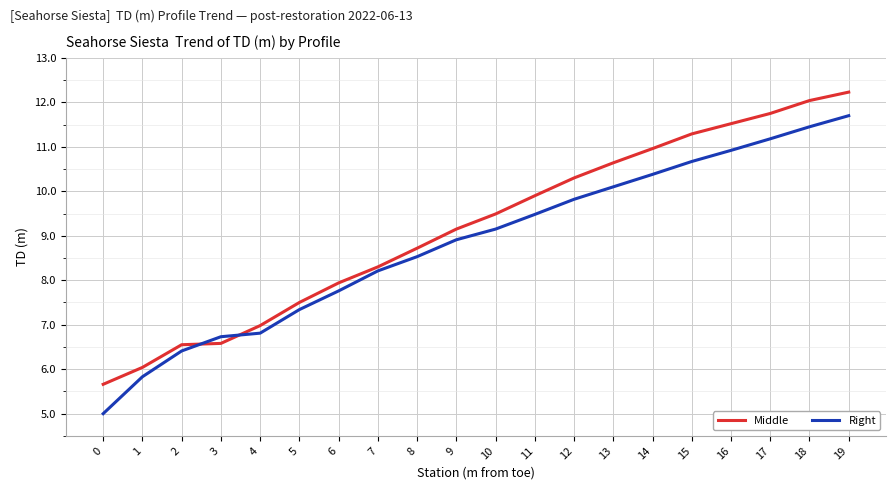

At 11, list the series in order from smallest to largest.

Right, Middle